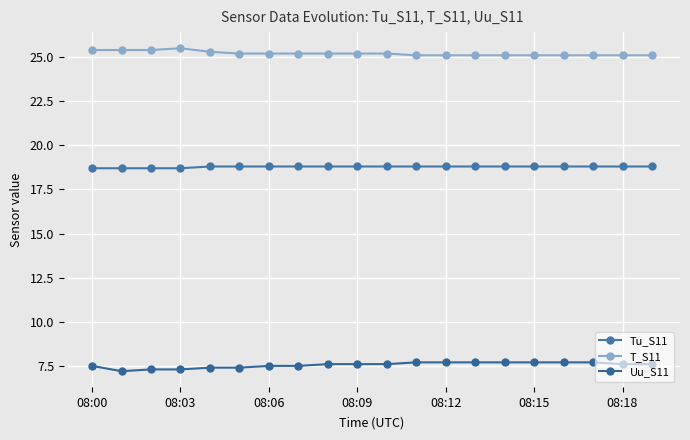

Rank the series by their maximum value, from lowest to highest.

Uu_S11, Tu_S11, T_S11